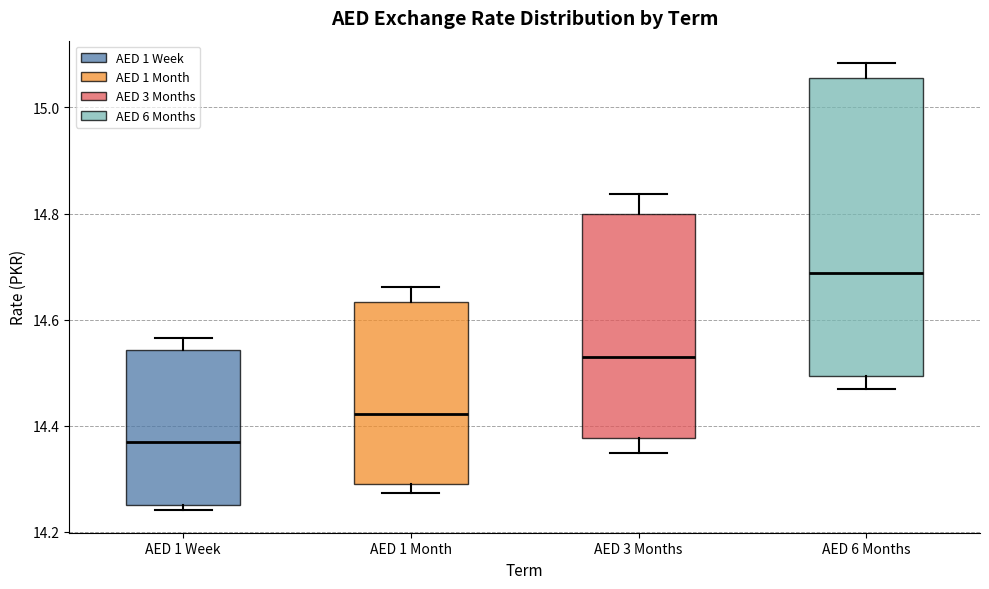

Reading left to right, read every box against the y-axis: the position of its median line, the range the box covers, and the ends of its whiskers. The values are not printed on the chart, so give them approximately, as read against the axis.

AED 1 Week: median 14.38, box 14.24 to 14.54, whiskers 14.24 (just below the box's lower edge) to 14.56
AED 1 Month: median 14.42, box 14.28 to 14.64, whiskers 14.28 (just below the box's lower edge) to 14.66
AED 3 Months: median 14.52, box 14.38 to 14.80, whiskers 14.34 to 14.84
AED 6 Months: median 14.68, box 14.50 to 15.06, whiskers 14.46 to 15.08